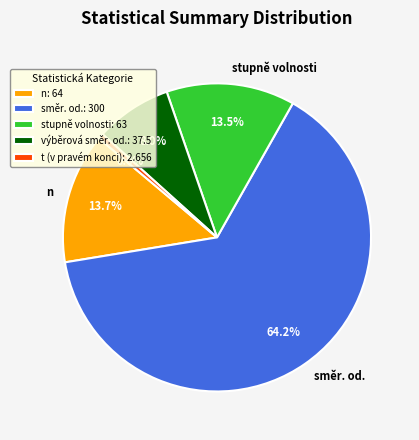

Which category has the smallest portion of the pie?

t (v pravém konci): 2.656